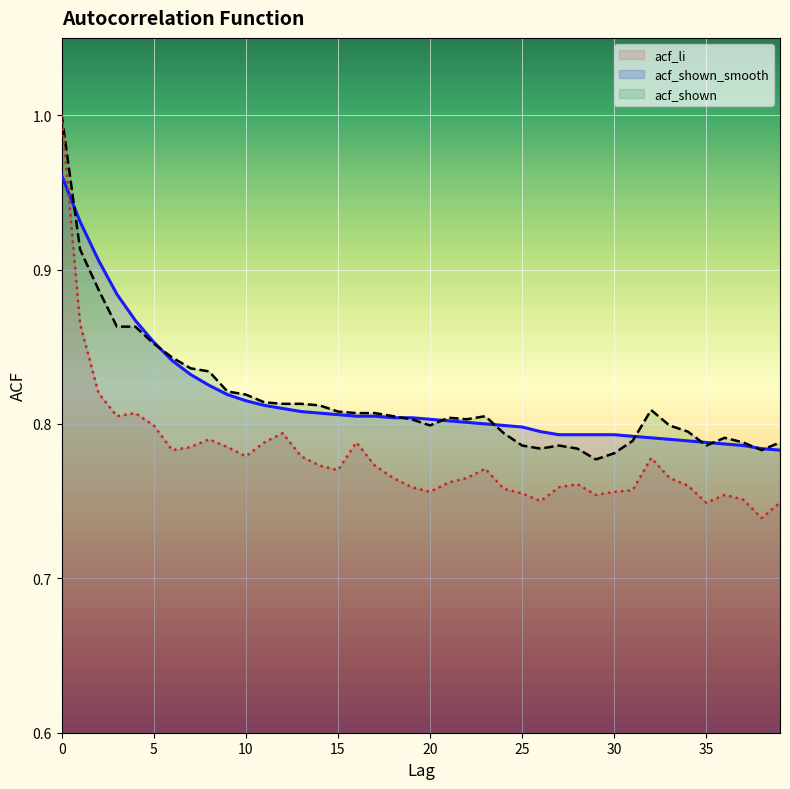

What is the sum of the acf_shown (line) values at 11 and 10?

1.6